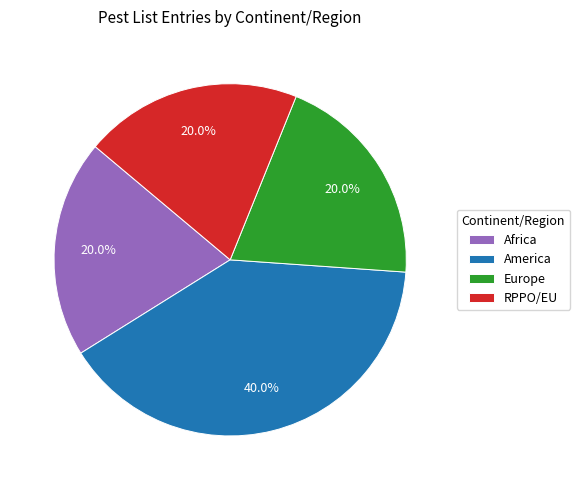

What is the ratio of the value at Africa to the value at RPPO/EU?

1.0